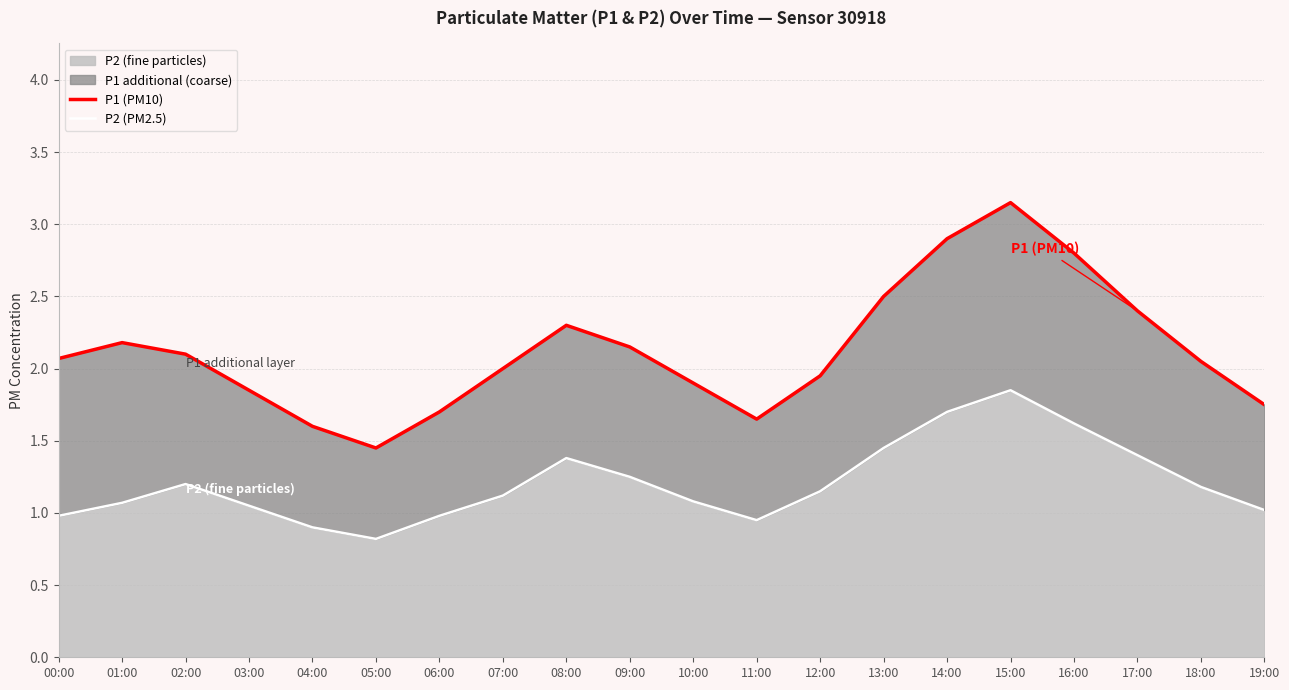

At which label does P2 (PM2.5) first exceed 1?

01:00